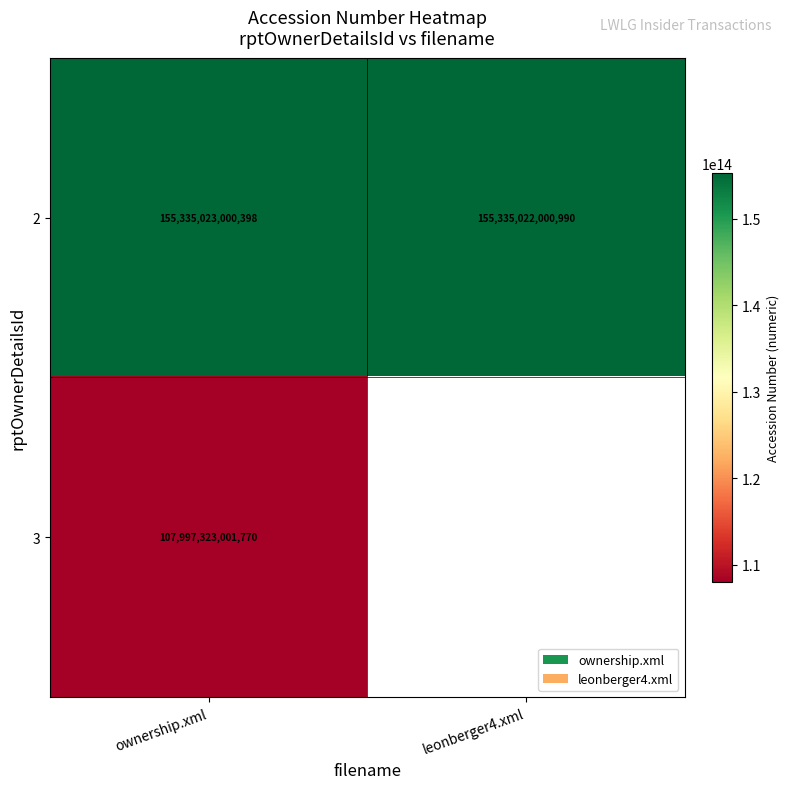

How many data points in 2 are less than 155335023000398?

1